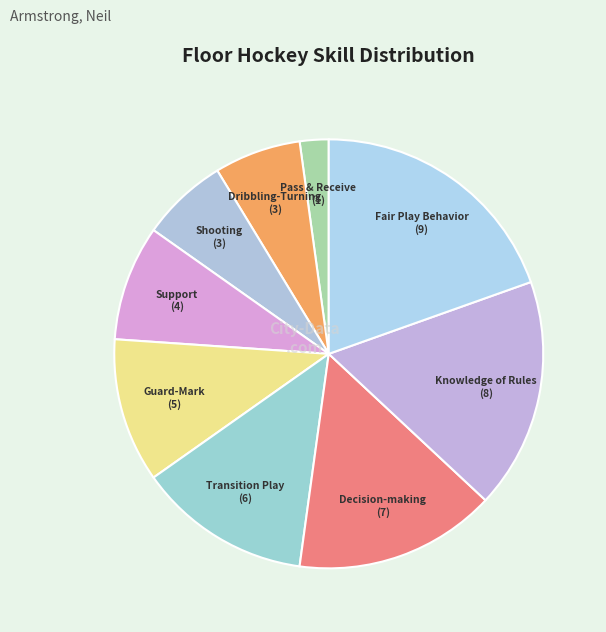

Is the sum of Decision-making and Knowledge of Rules greater than half?

No